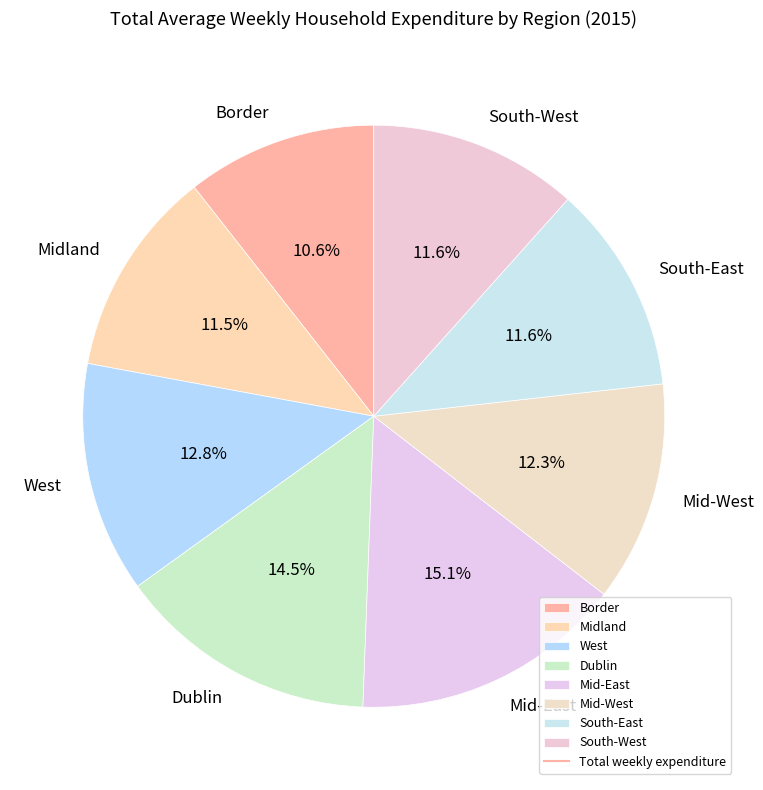

To the nearest percent, what is the average slice percentage?

12%